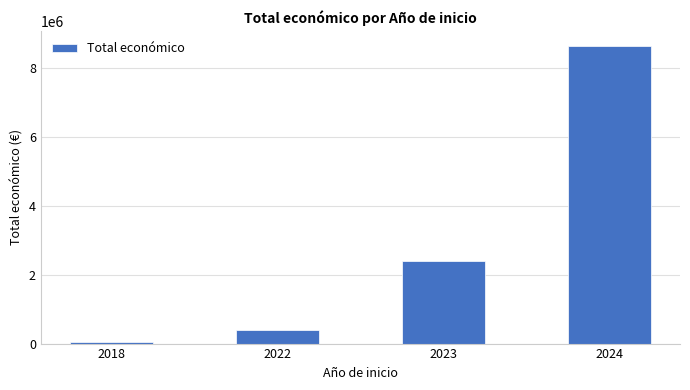

List the labels in order of value, smallest first.

2018, 2022, 2023, 2024